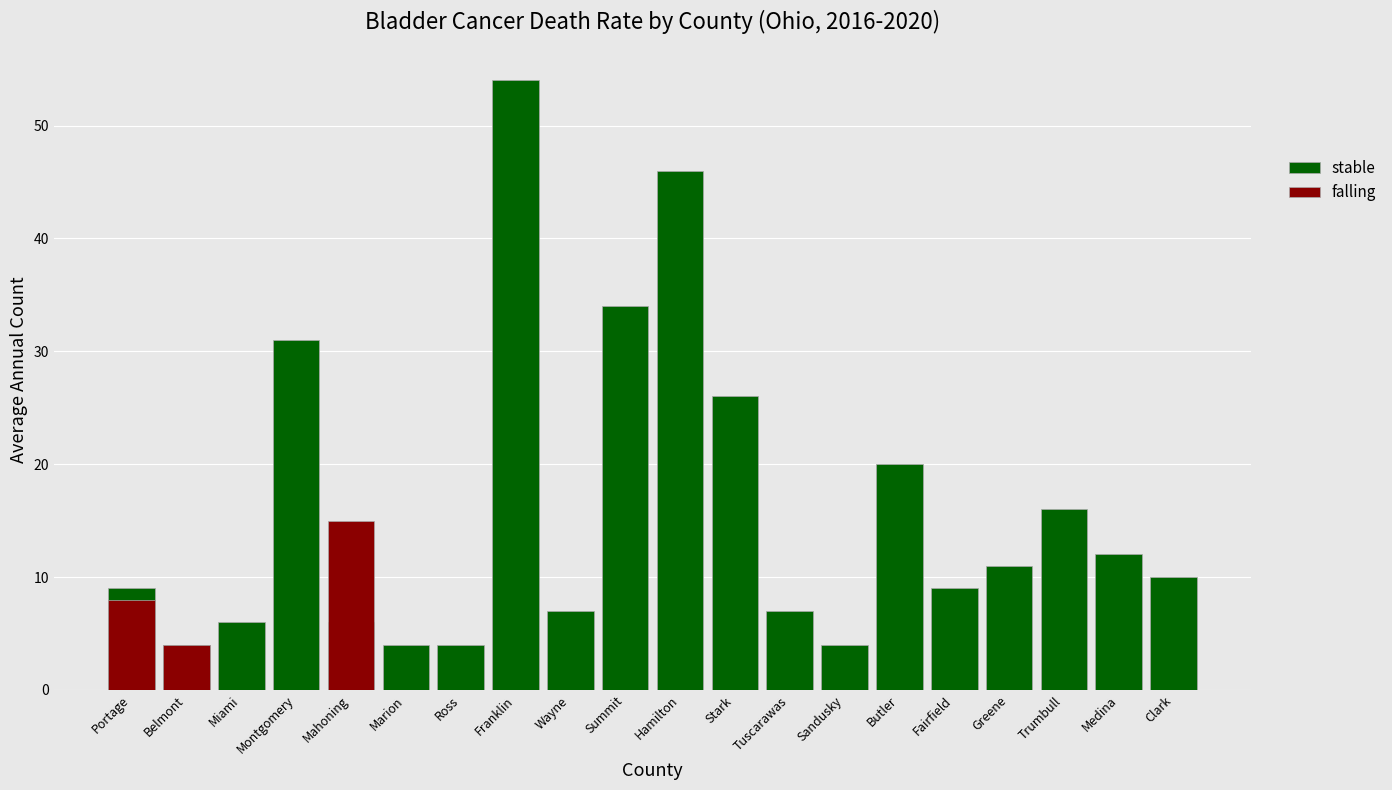

What position from the right is Clark?

1